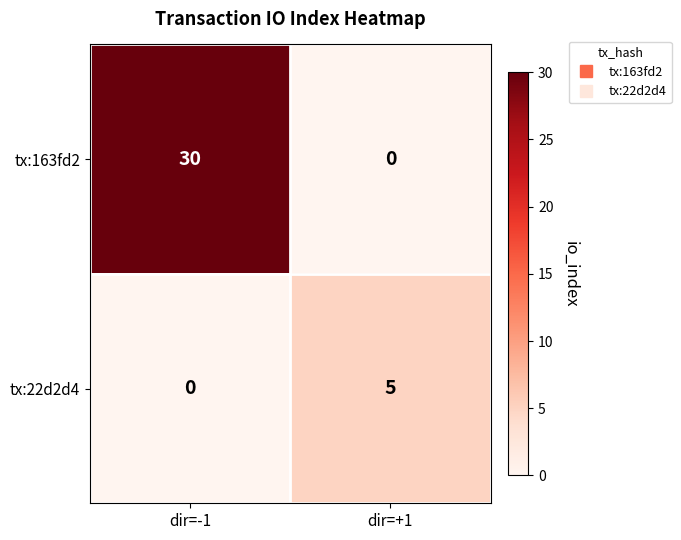

Which series has the largest range (max minus min)?

tx:163fd2